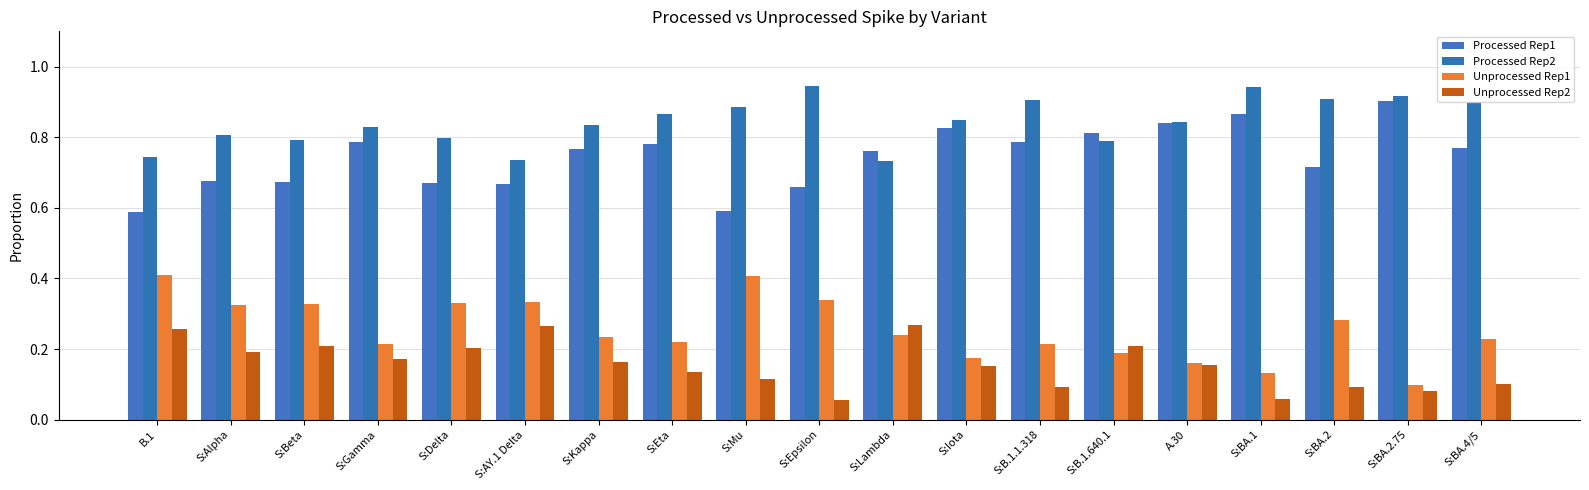

What is the sum of the Unprocessed Rep2 values at S:Delta and S:Iota?

0.4